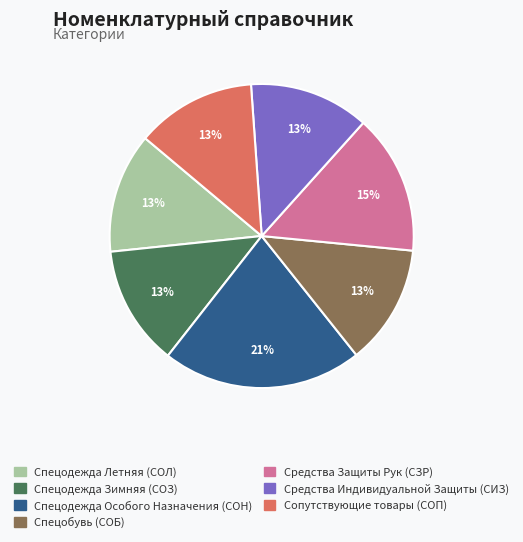

Is Средства Защиты Рук (СЗР) the majority of the pie?

No